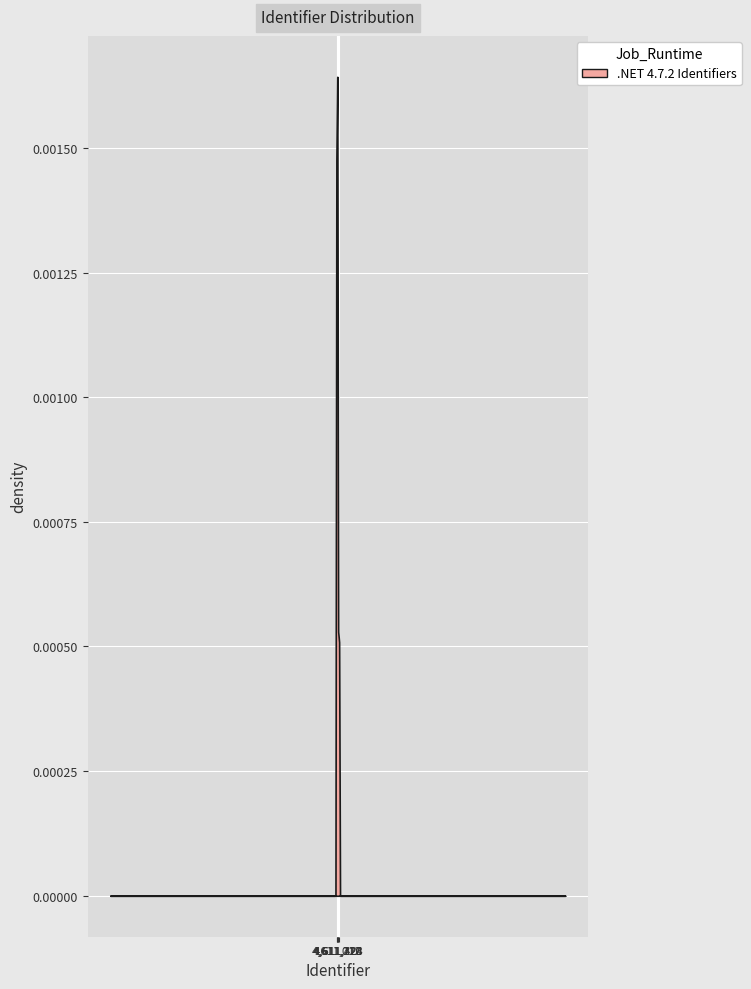

The value at 2019-06-11 is 4611031. True or false?

True